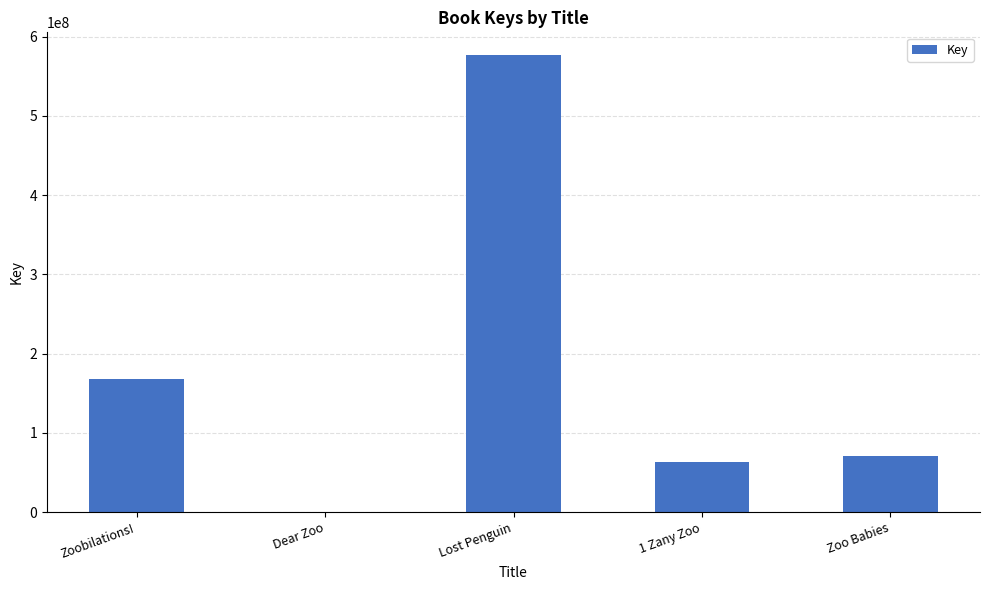

Where does the data first go above 70677397?

Zoobilations!